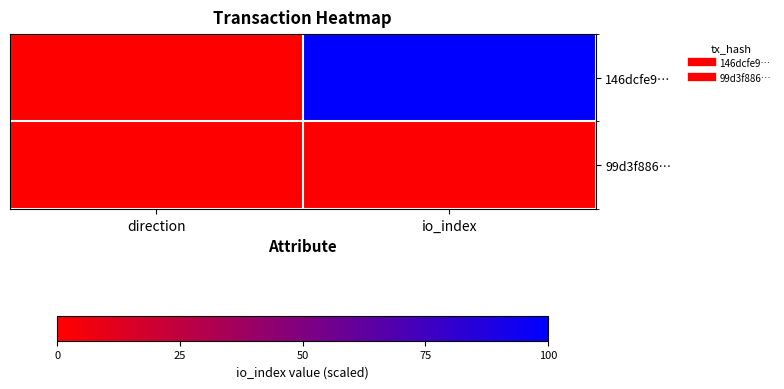

Rank the series by their average value, from highest to lowest.

146dcfe9…, 99d3f886…